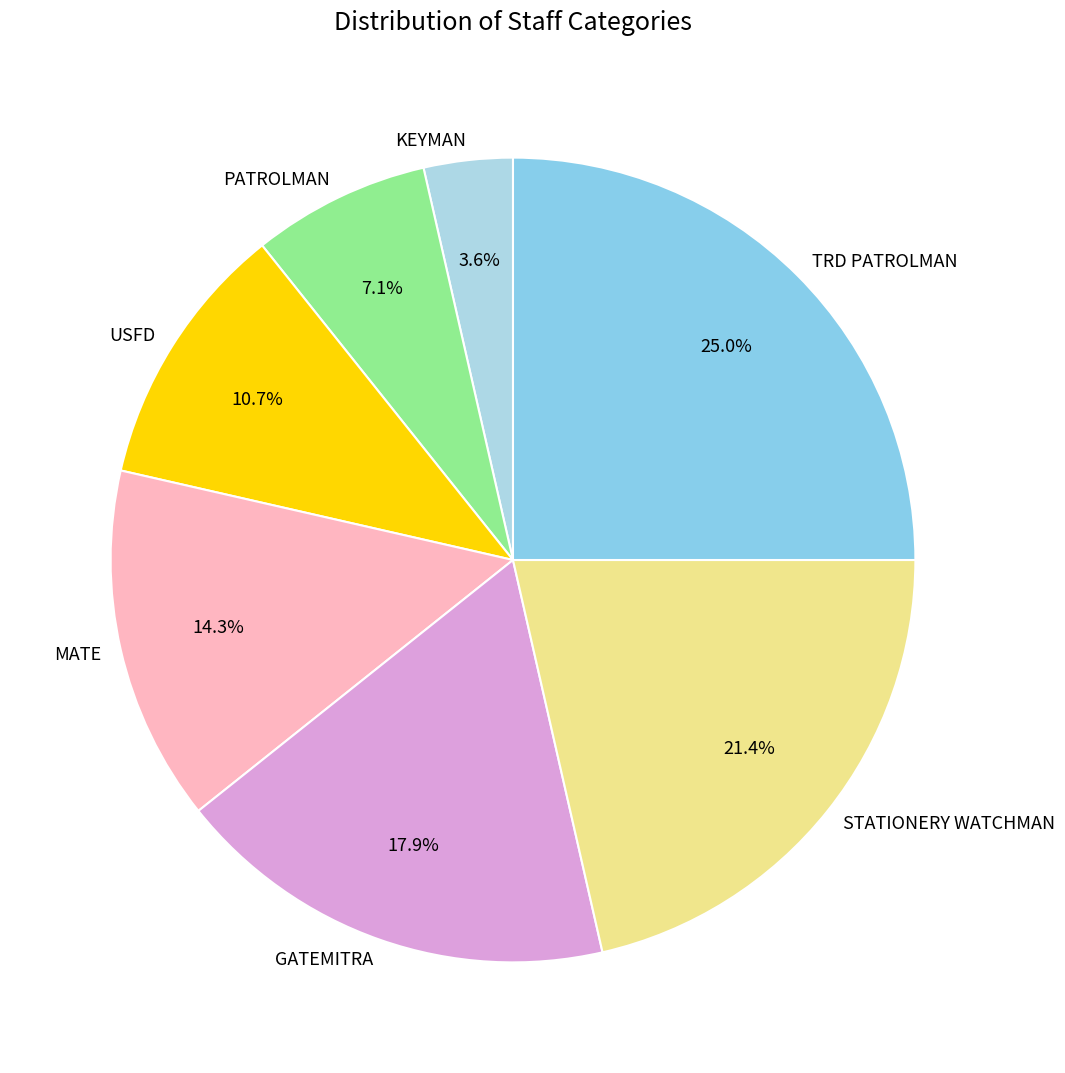

To the nearest percent, what is the difference between the largest and smallest slice percentages?

21%